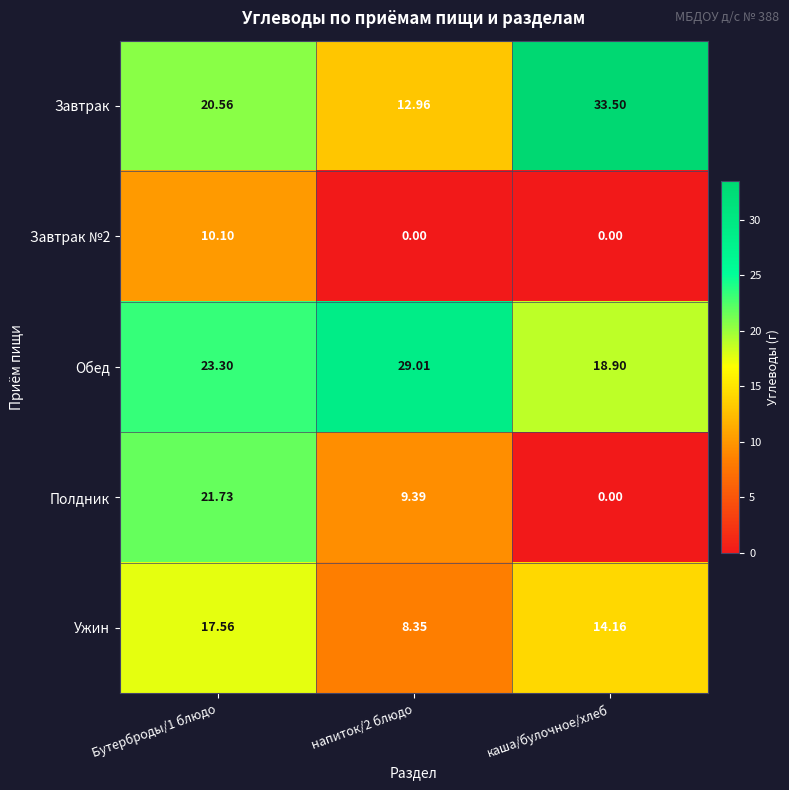

Which series has the widest spread of values?

Полдник